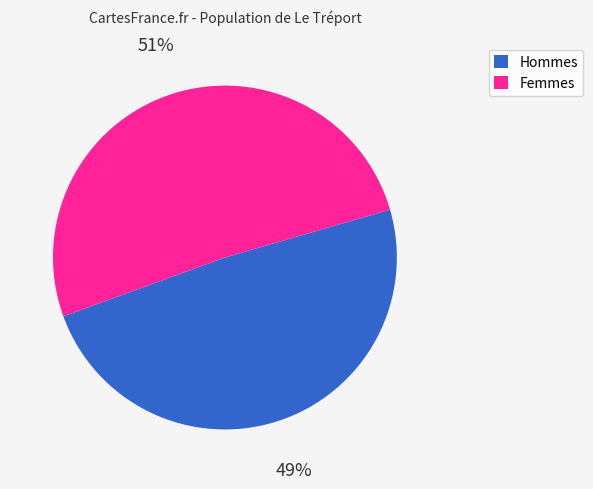

Does Femmes represent more than half of the total?

Yes